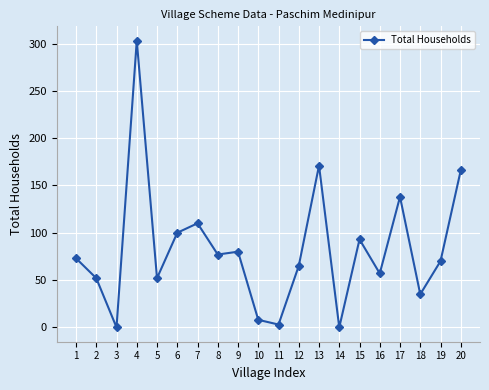

Which category has the highest value across all series?

4